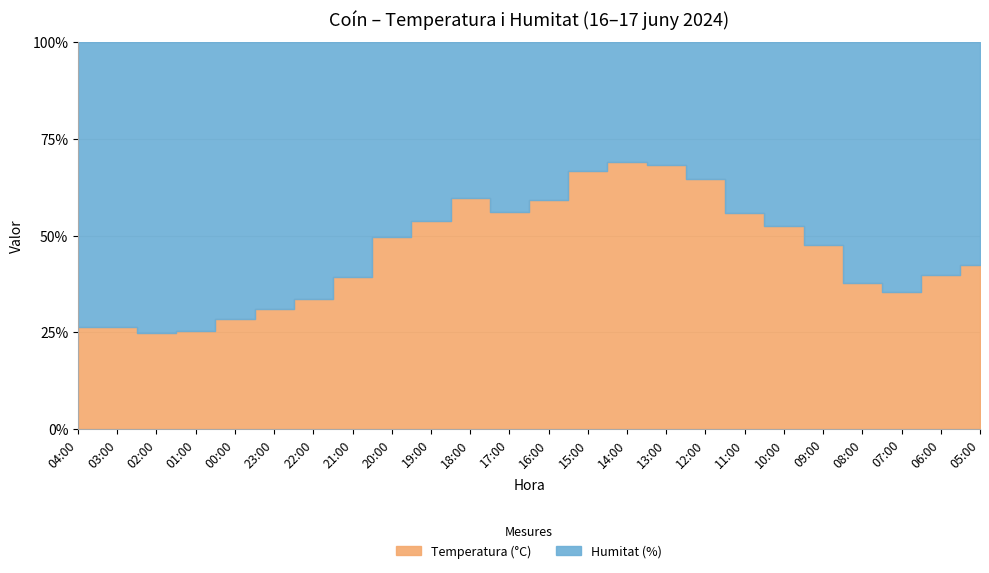

True or false: Temperatura (°C) and Humitat (%) intersect in this chart.

True